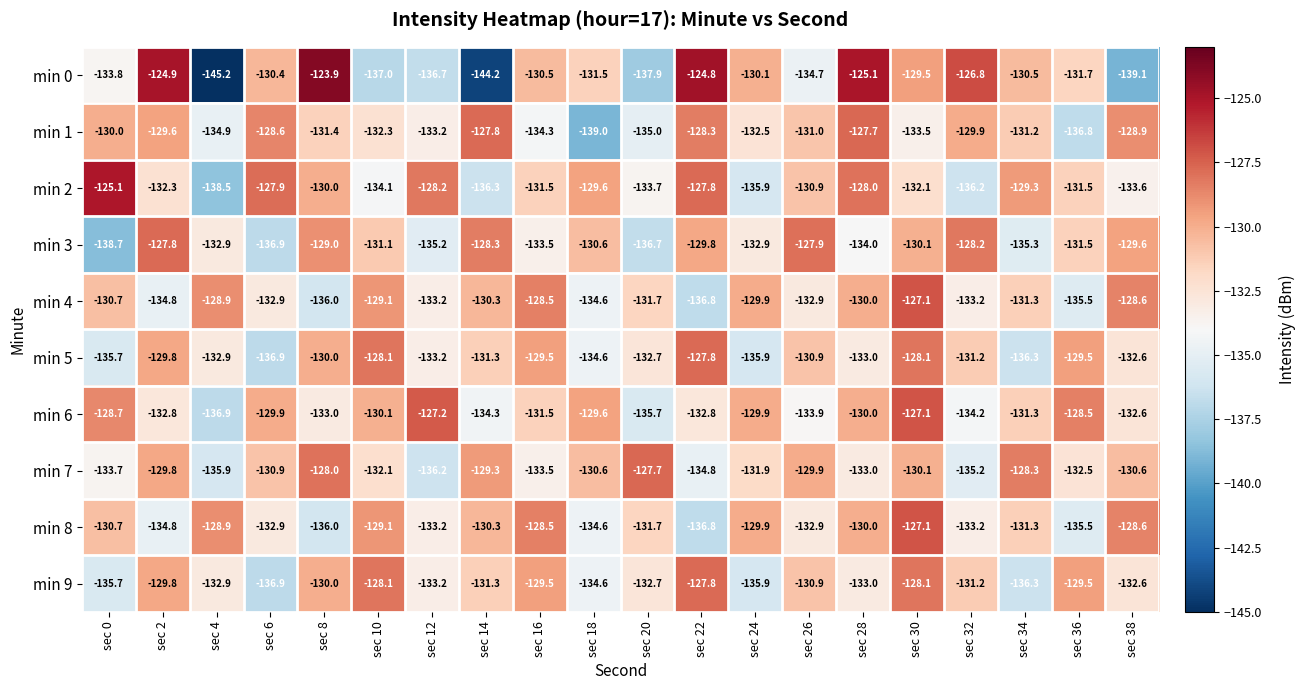

Between sec 12 and sec 34, which series saw the biggest shift?

min 7